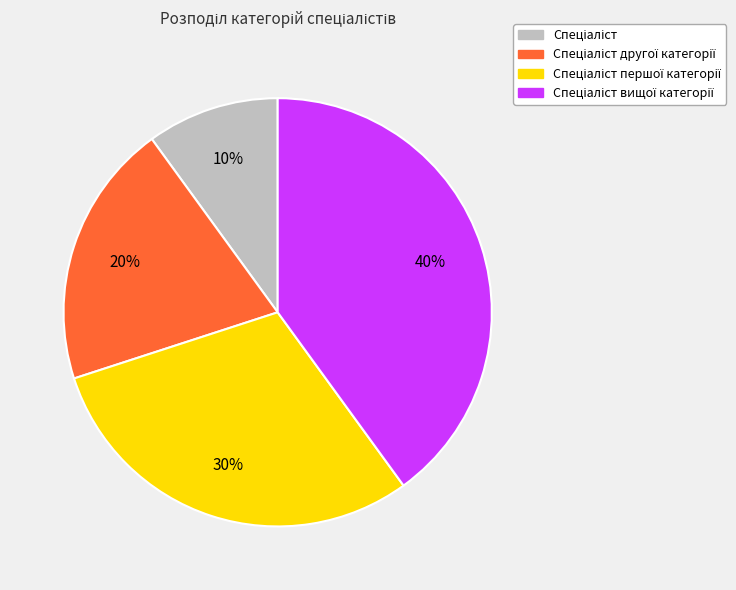

To the nearest percent, what is the average slice percentage?

25%